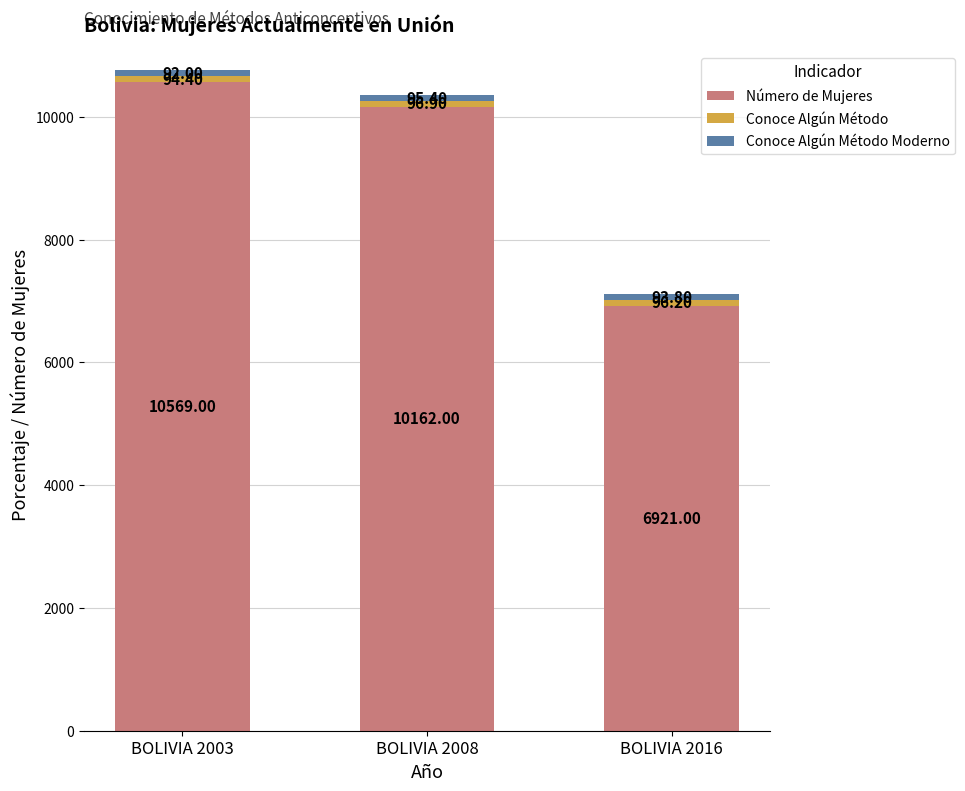

Read the Número de Mujeres value at BOLIVIA 2008.

10162.0